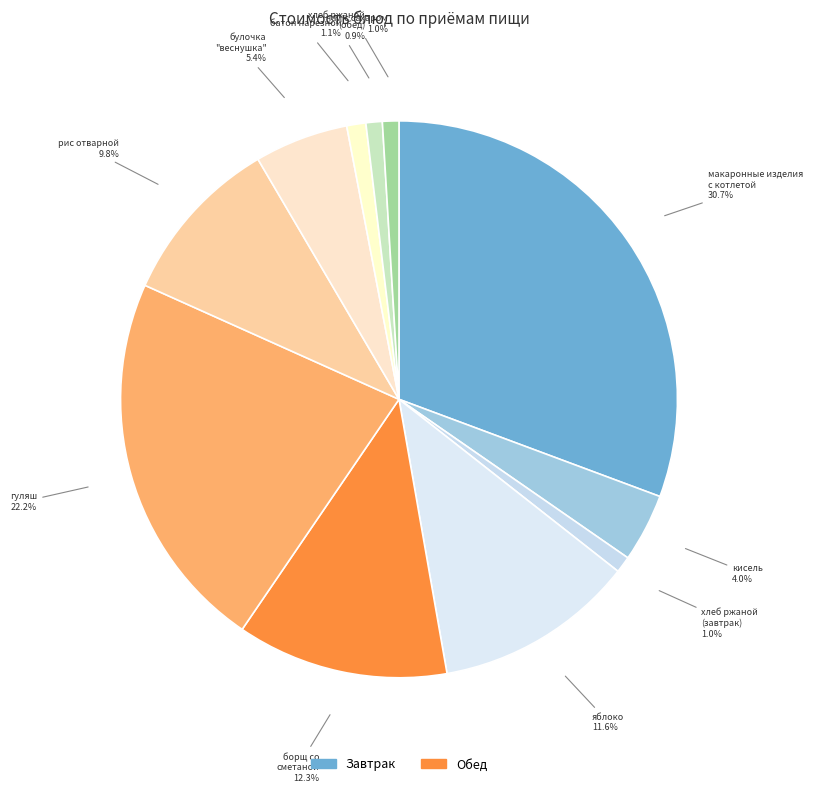

How many segments does this pie chart have?

11